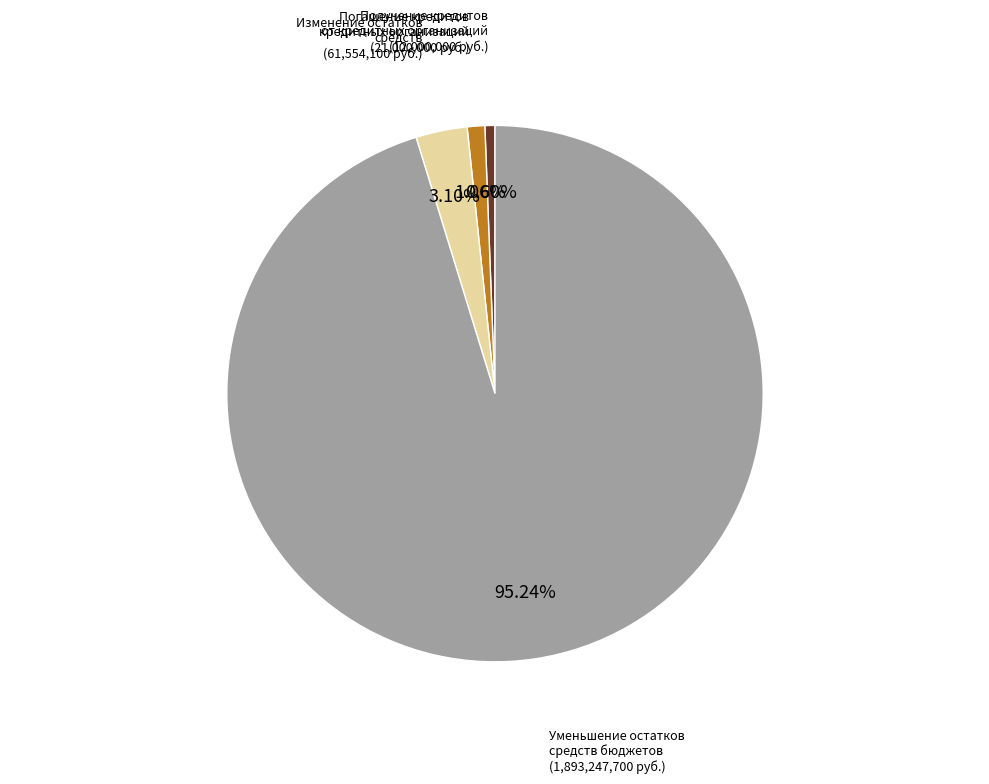

Is there a majority slice in this chart?

Yes